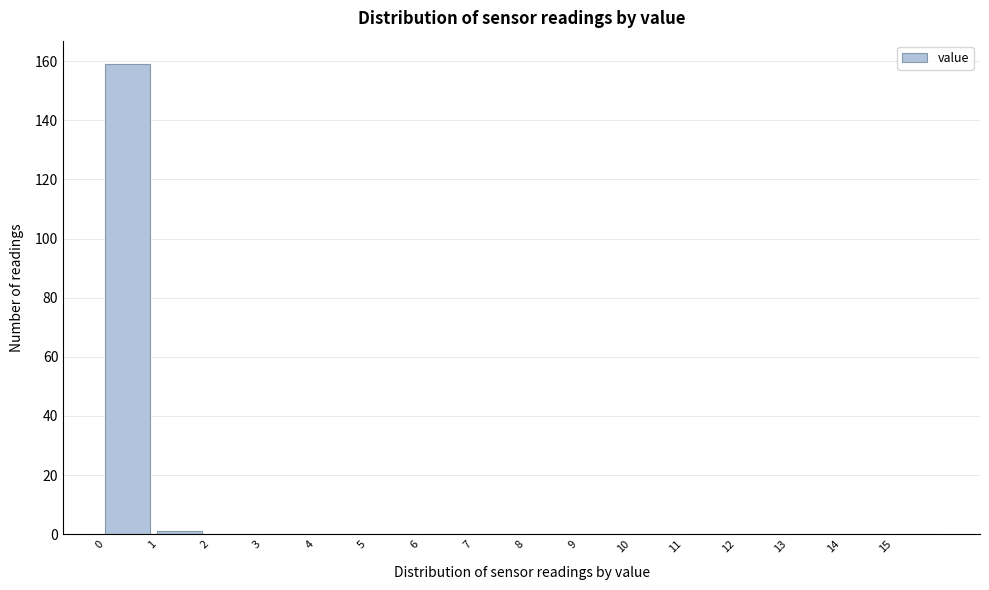

Over which range of the x-axis is the bar tallest?

0 to 1